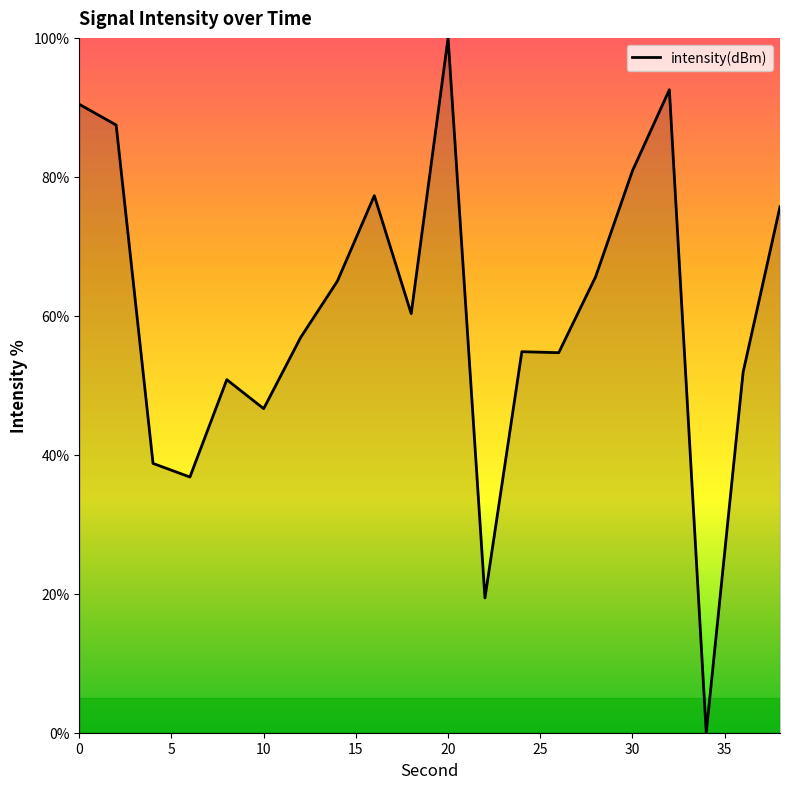

What is the sum of all values?

1205.9